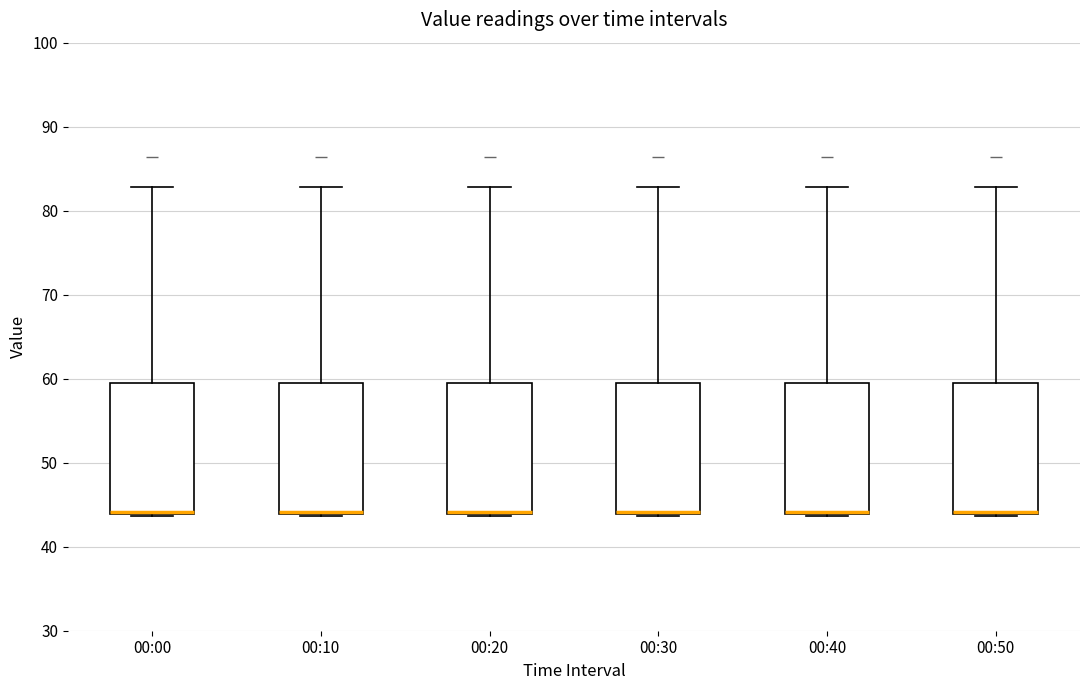

Reading left to right, transcribe this box plot: for each box, give where its median line is, the range the box spans, and where its two whiskers end, as read against the y-axis. The values are not printed on the chart, so give them approximately, as read against the axis.

00:00: median 44 (drawn on the box's lower edge), box 44 to 60, whiskers 44 to 83
00:10: median 44 (drawn on the box's lower edge), box 44 to 60, whiskers 44 to 83
00:20: median 44 (drawn on the box's lower edge), box 44 to 60, whiskers 44 to 83
00:30: median 44 (drawn on the box's lower edge), box 44 to 60, whiskers 44 to 83
00:40: median 44 (drawn on the box's lower edge), box 44 to 60, whiskers 44 to 83
00:50: median 44 (drawn on the box's lower edge), box 44 to 60, whiskers 44 to 83